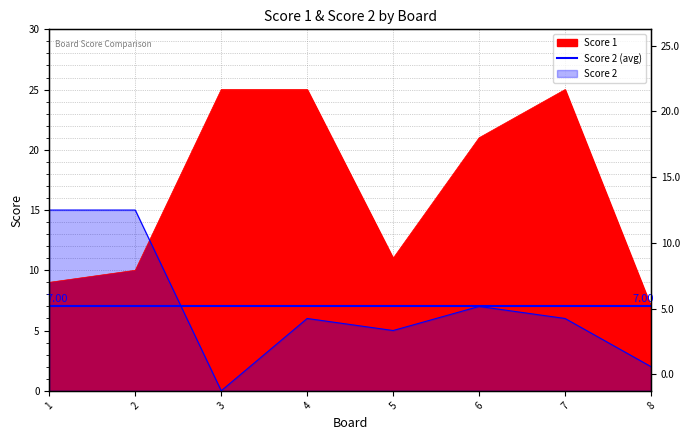

What is the minimum value for Score 1?

7